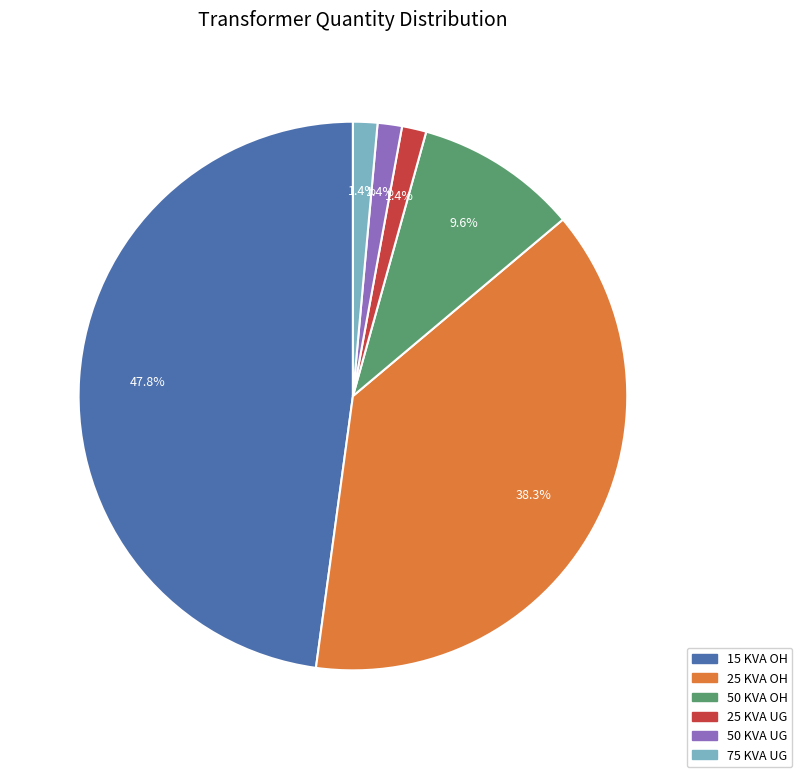

How many slices are in this pie chart?

6